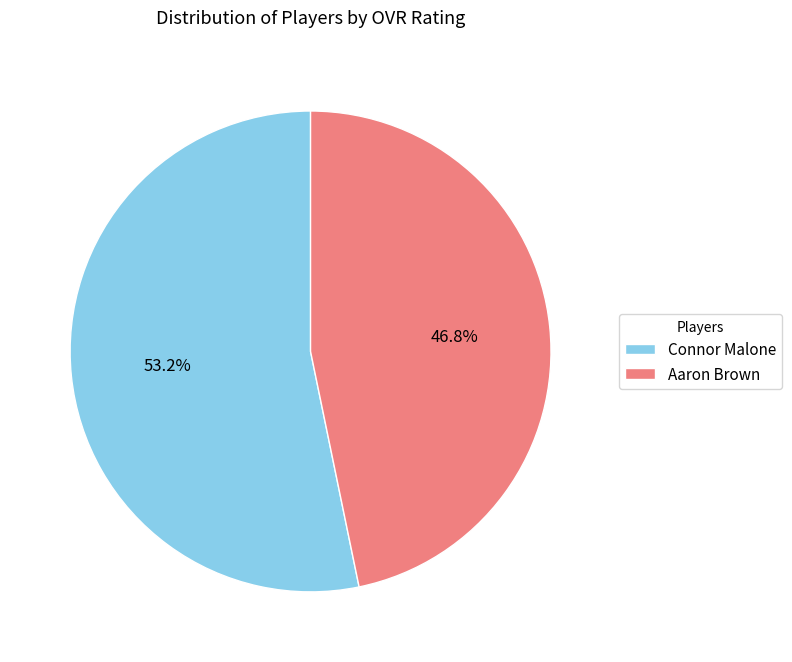

Do Aaron Brown and Connor Malone together represent more than half of the pie?

Yes